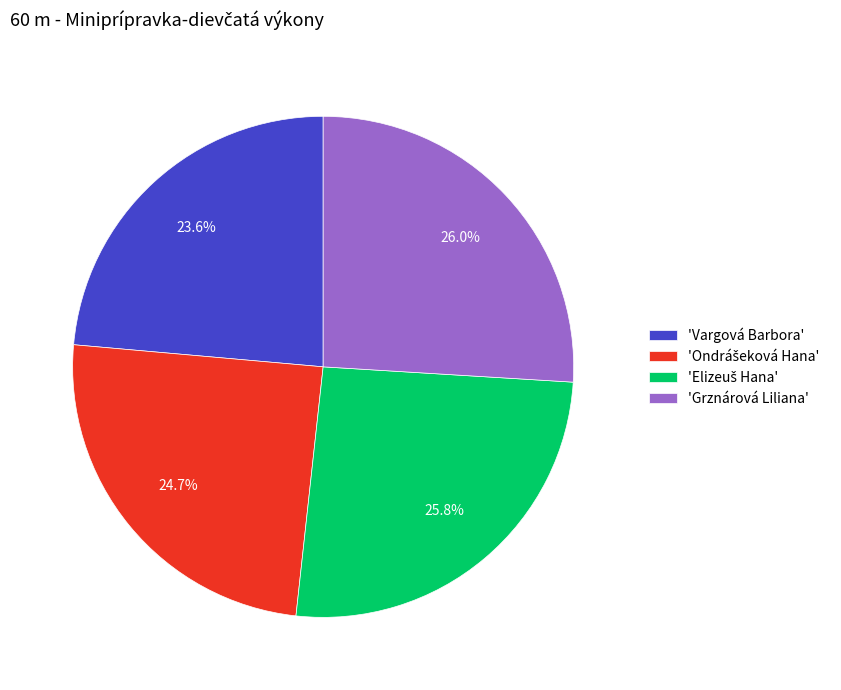

Which slice is the smallest?

'Vargová Barbora'